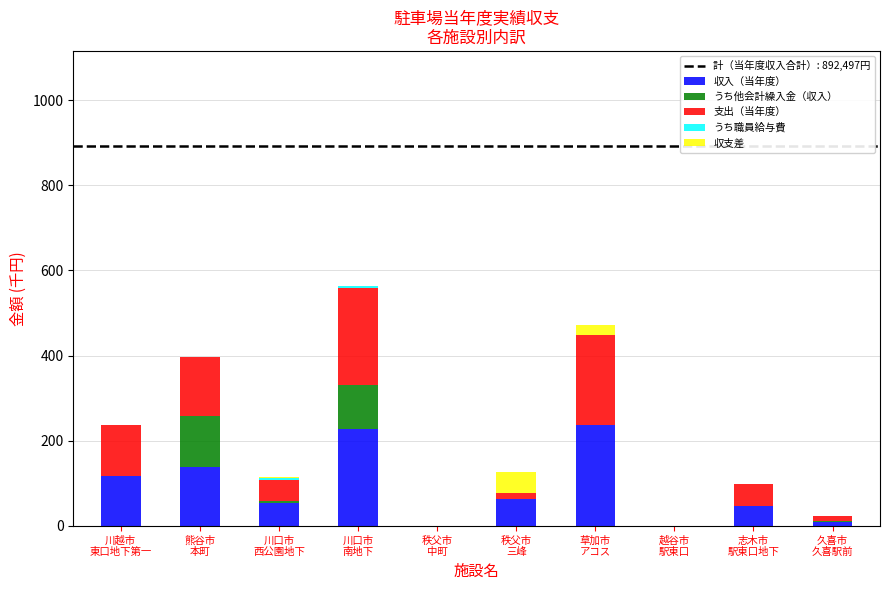

What is the highest value of the 収入（当年度） series?

235.9